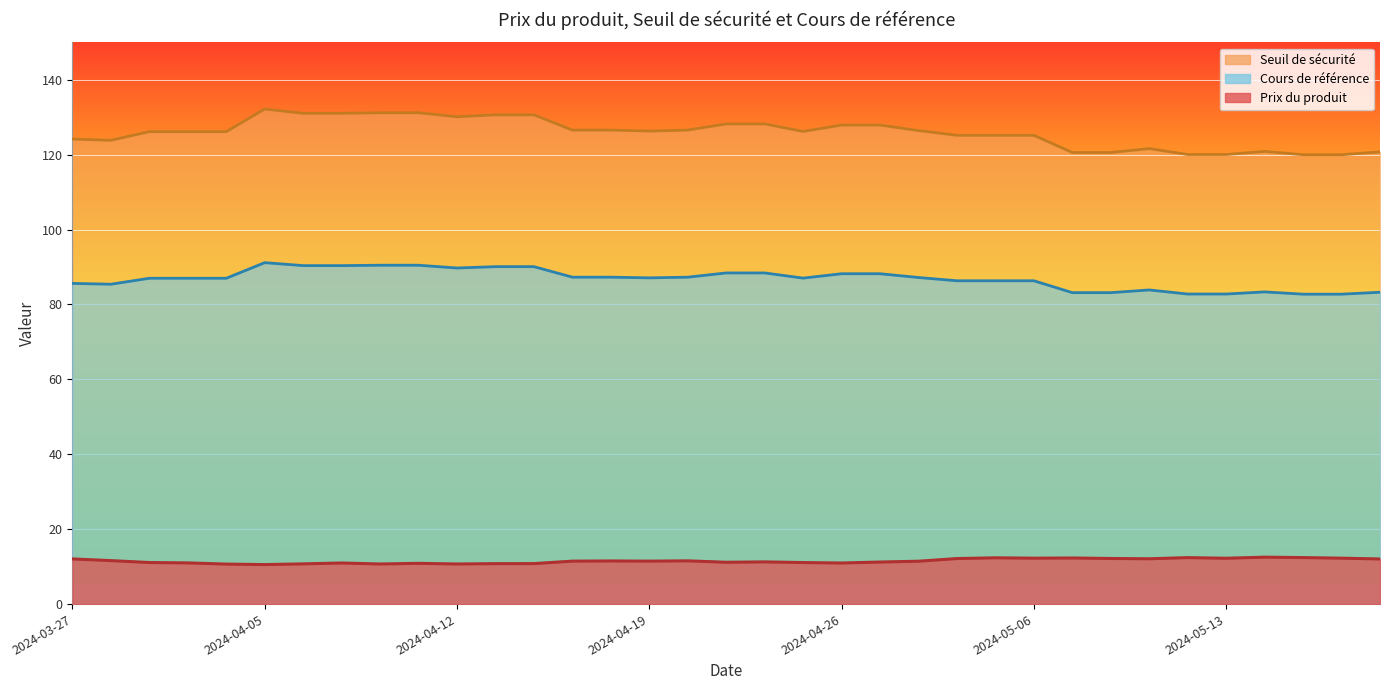

True or false: Seuil de sécurité has more than 2 interior local peaks.

True